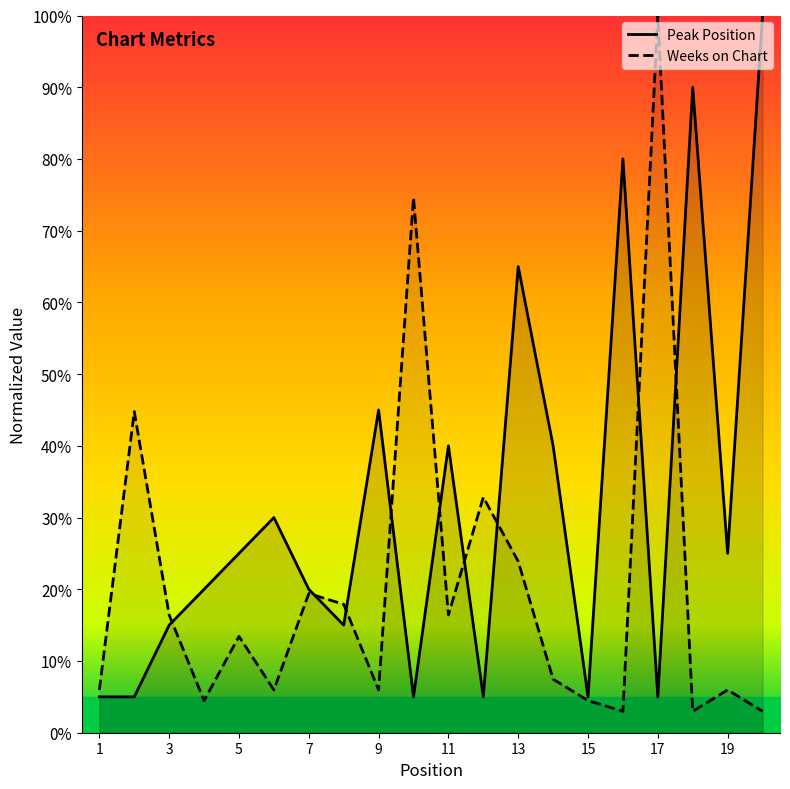

How many lines are shown in the chart?

2